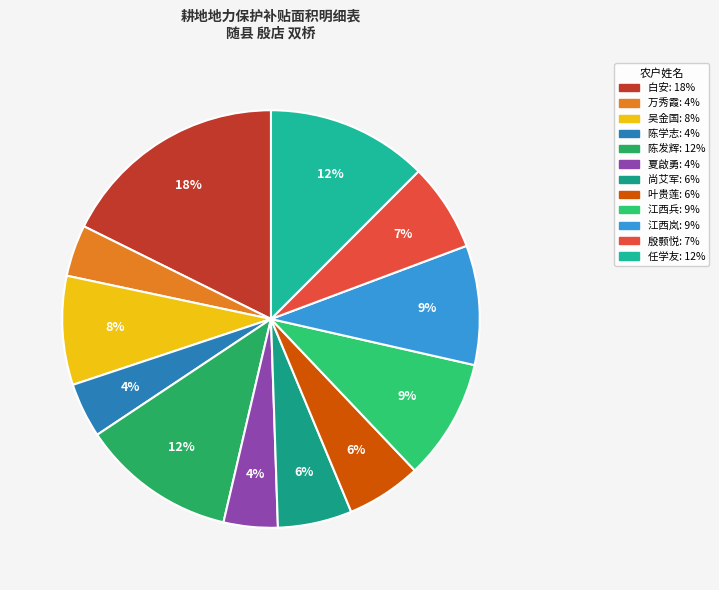

To the nearest percent, what is the combined percentage of 江西兵 and 尚艾军?

15%